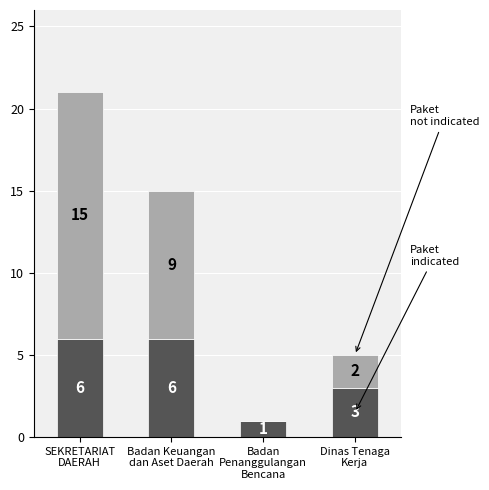

Does the chart contain stacked bars?

Yes